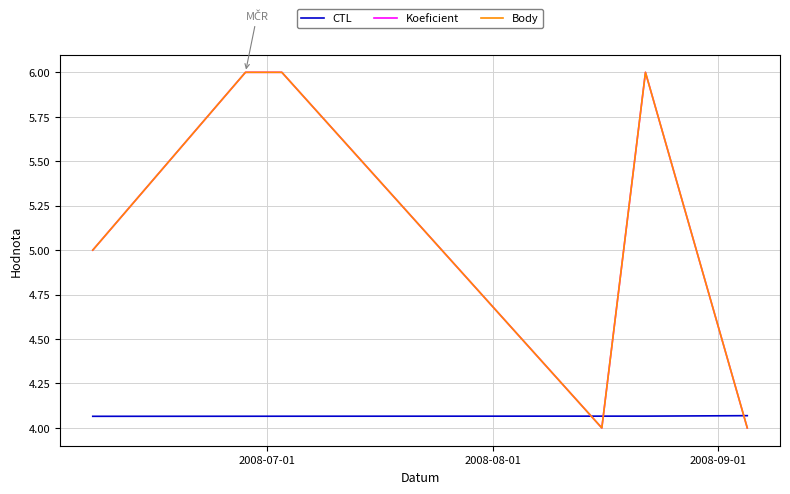

How many times do Body and CTL cross each other?

3